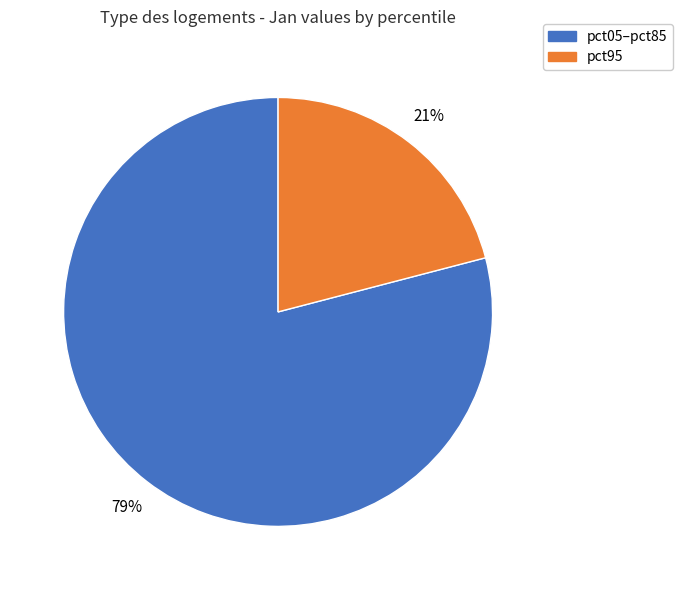

To the nearest percent, what is the difference between the largest and smallest slice percentages?

58%